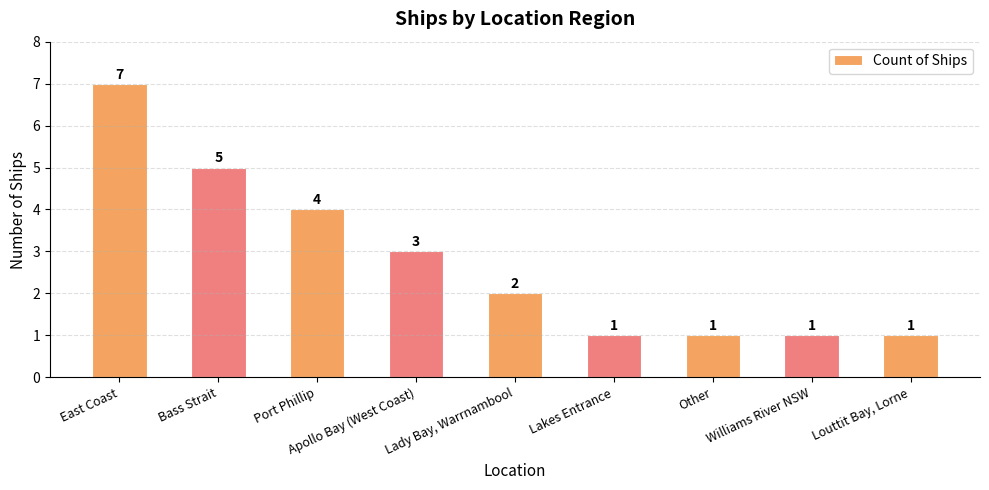

Reading left to right, list all the values displayed in this chart.

East Coast=7	Bass Strait=5	Port Phillip=4	Apollo Bay (West Coast)=3	Lady Bay, Warrnambool=2	Lakes Entrance=1	Other=1	Williams River NSW=1	Louttit Bay, Lorne=1